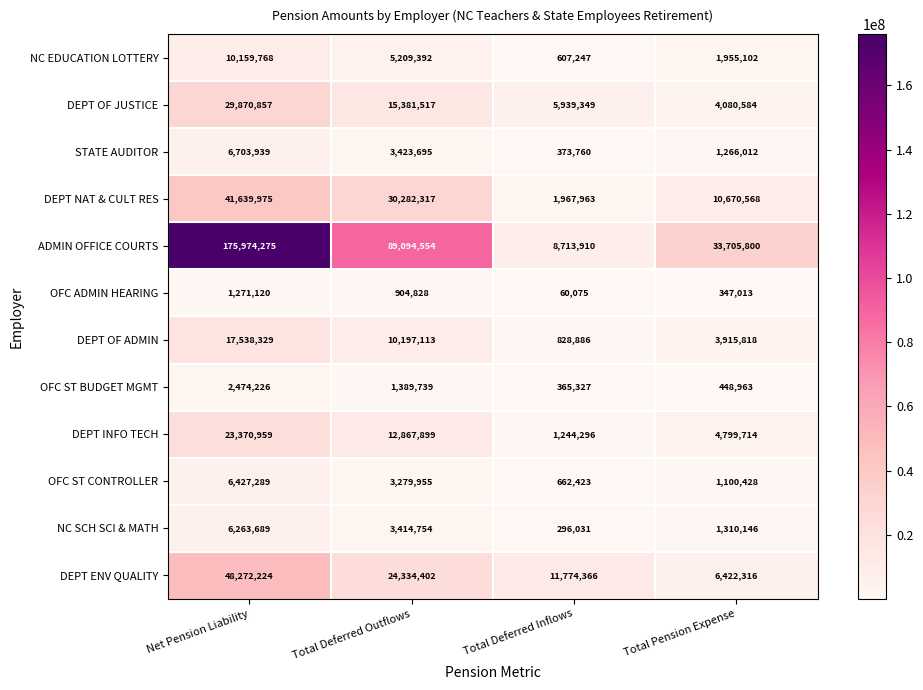

True or false: OFC ST CONTROLLER has a value of 662423 at Total Deferred Inflows.

True